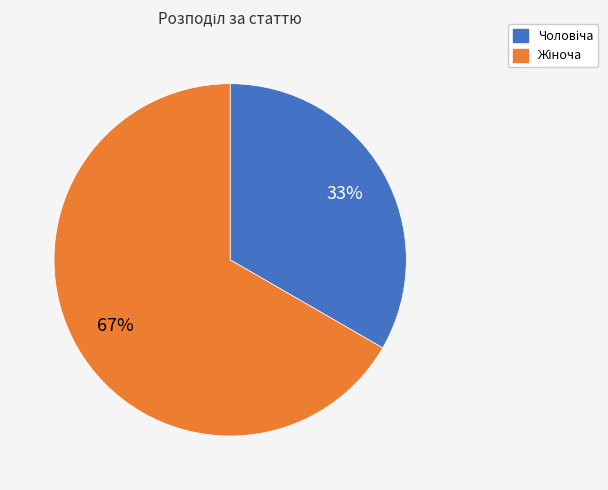

To the nearest percent, what is the average slice percentage?

50%